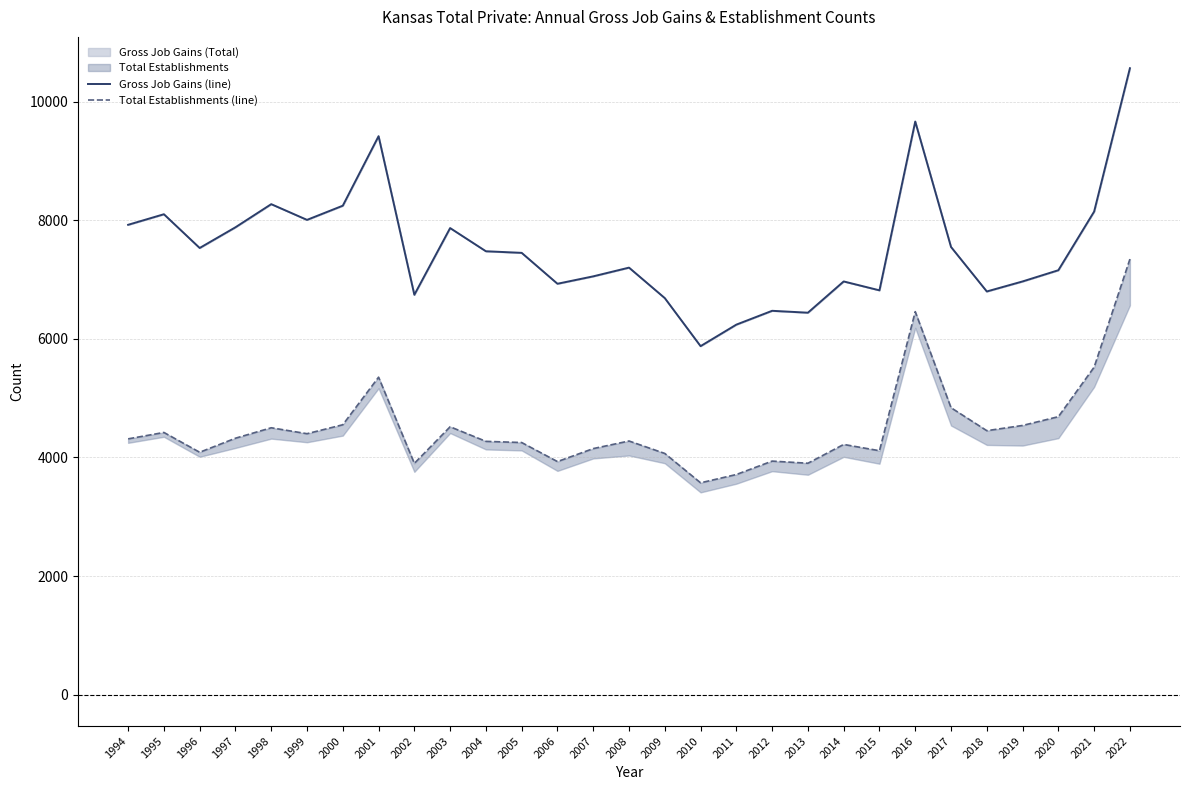

Rank the categories by Total Establishments (line) value from lowest to highest.

2010, 2011, 2002, 2013, 2006, 2012, 2009, 1996, 2015, 2007, 2014, 2005, 2004, 2008, 1994, 1997, 1999, 1995, 2018, 1998, 2003, 2019, 2000, 2020, 2017, 2001, 2021, 2016, 2022